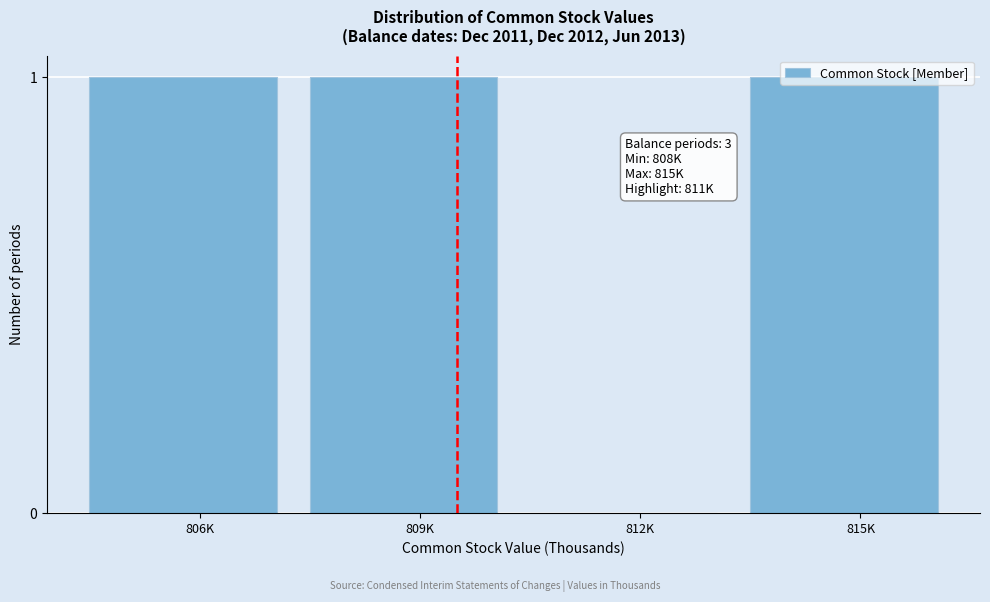

True or false: the data shows 0 at 812K.

True